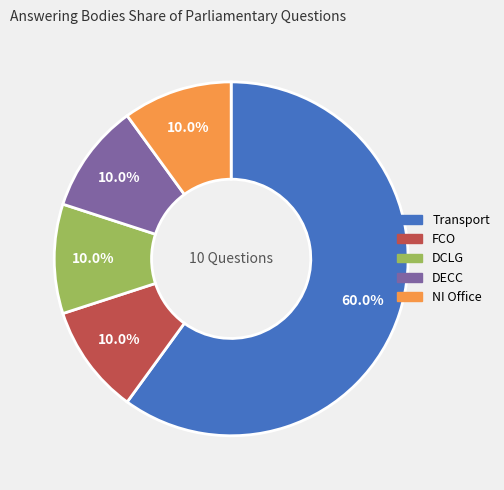

What is the largest slice in the pie chart?

Transport